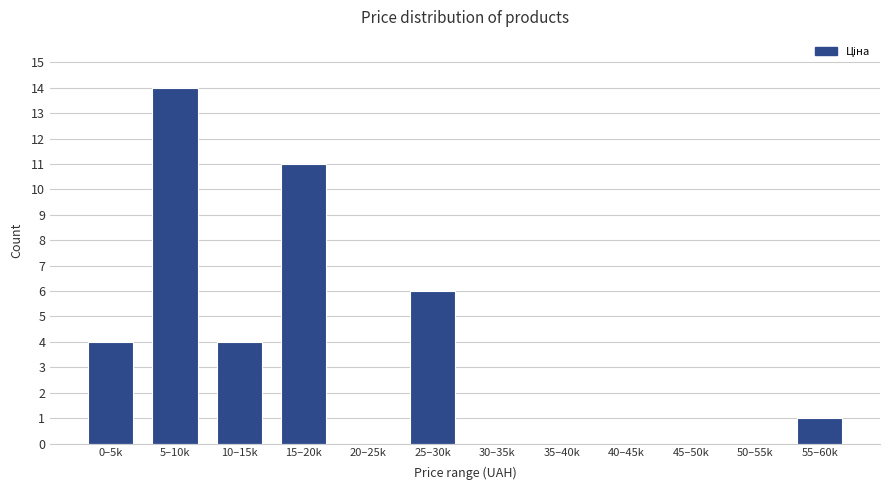

Reading right to left, extract all data points from this chart.

55–60k=1	50–55k=0	45–50k=0	40–45k=0	35–40k=0	30–35k=0	25–30k=6	20–25k=0	15–20k=11	10–15k=4	5–10k=14	0–5k=4